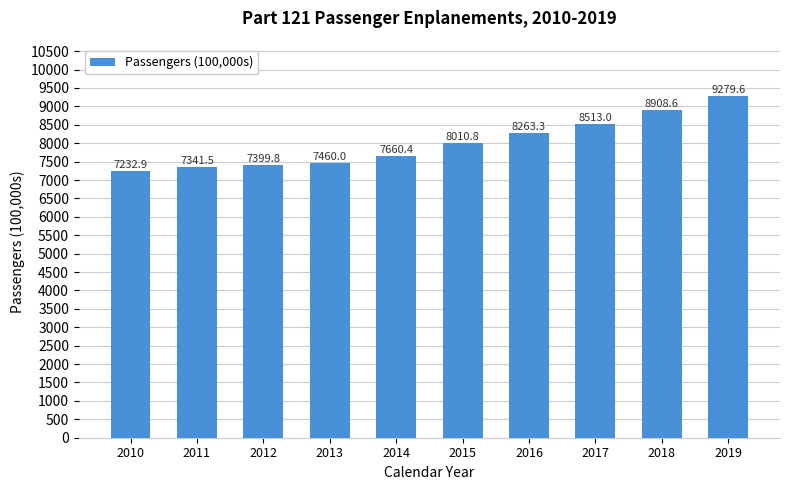

Is it true that the value at 2018 is 12438.1?

False